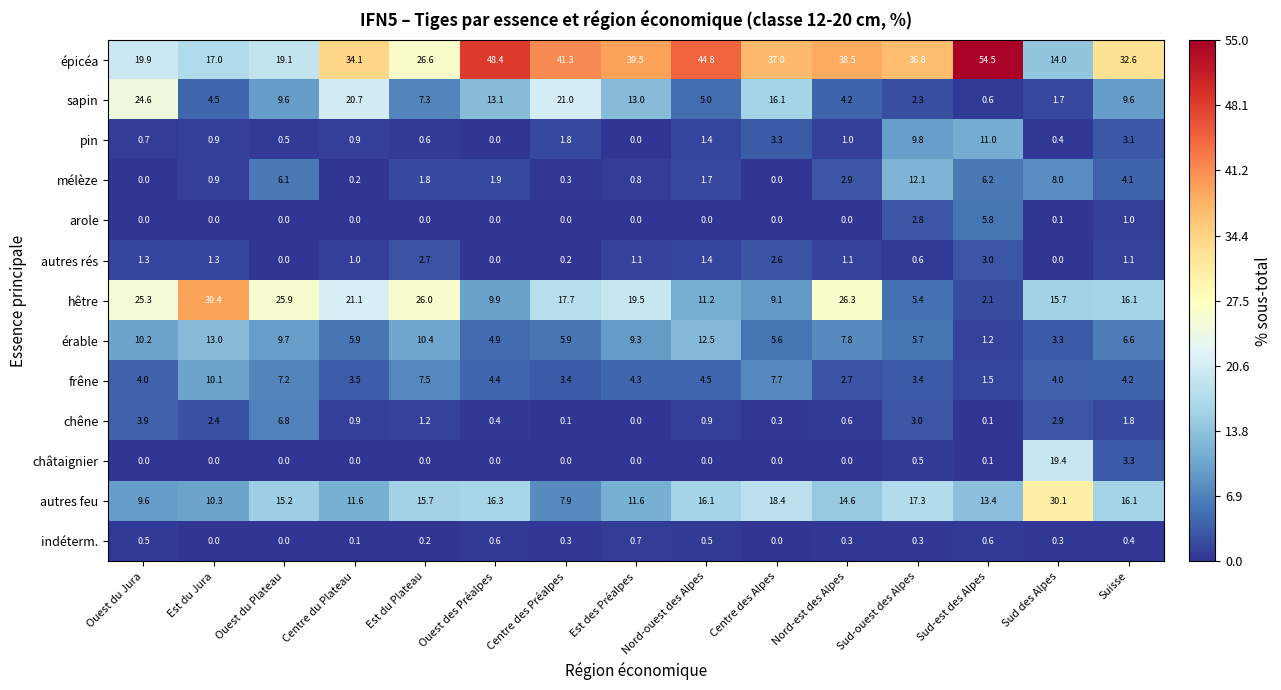

List the series in order of their peak value, highest first.

épicéa, hêtre, autres feu, sapin, châtaignier, érable, mélèze, pin, frêne, chêne, arole, autres rés, indéterm.